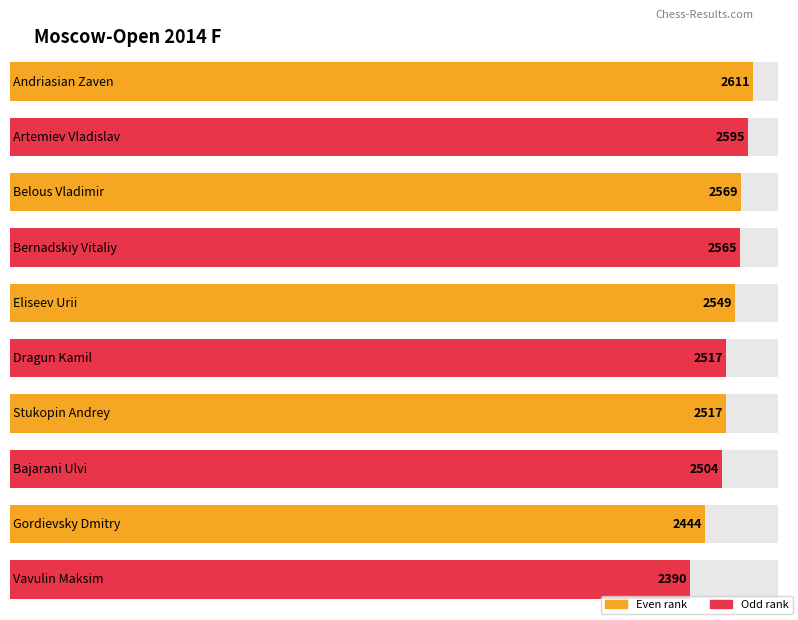

What is the minimum value shown in the chart?

2390